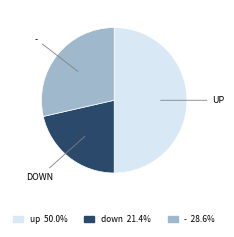

What is the ratio of the value at UP to the value at -?

1.8